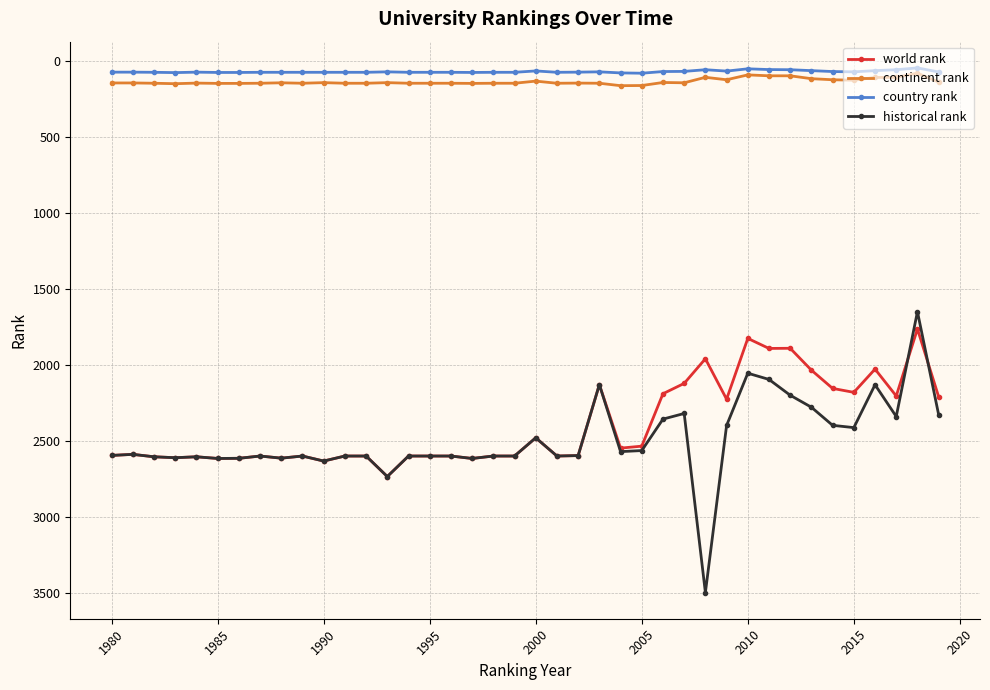

List the series in order of their peak value, highest first.

historical rank, world rank, continent rank, country rank